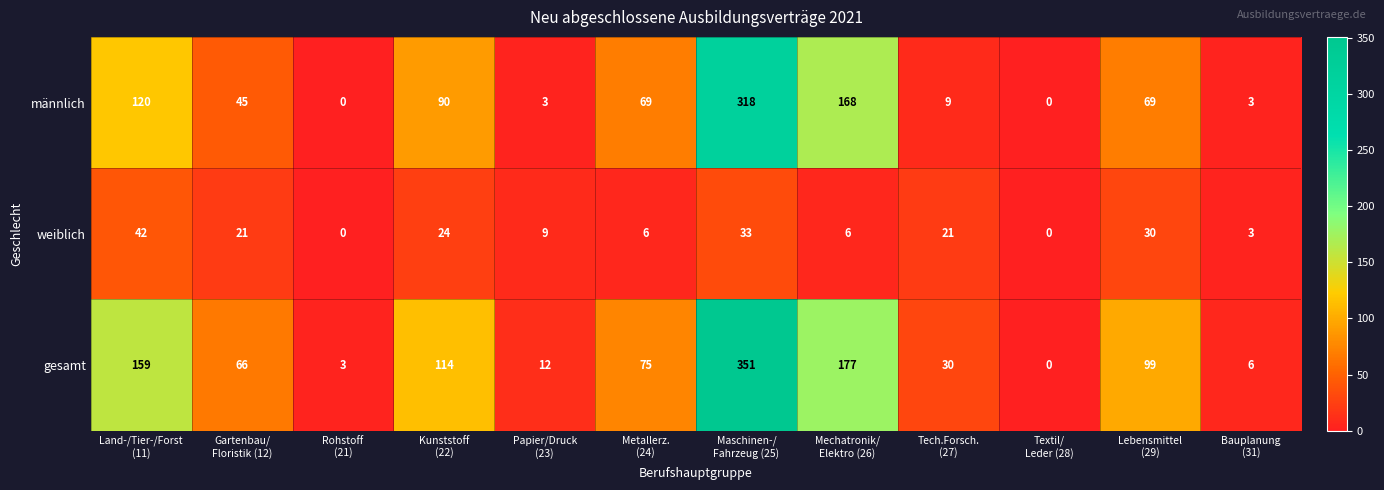

How many data points does each series have?

12